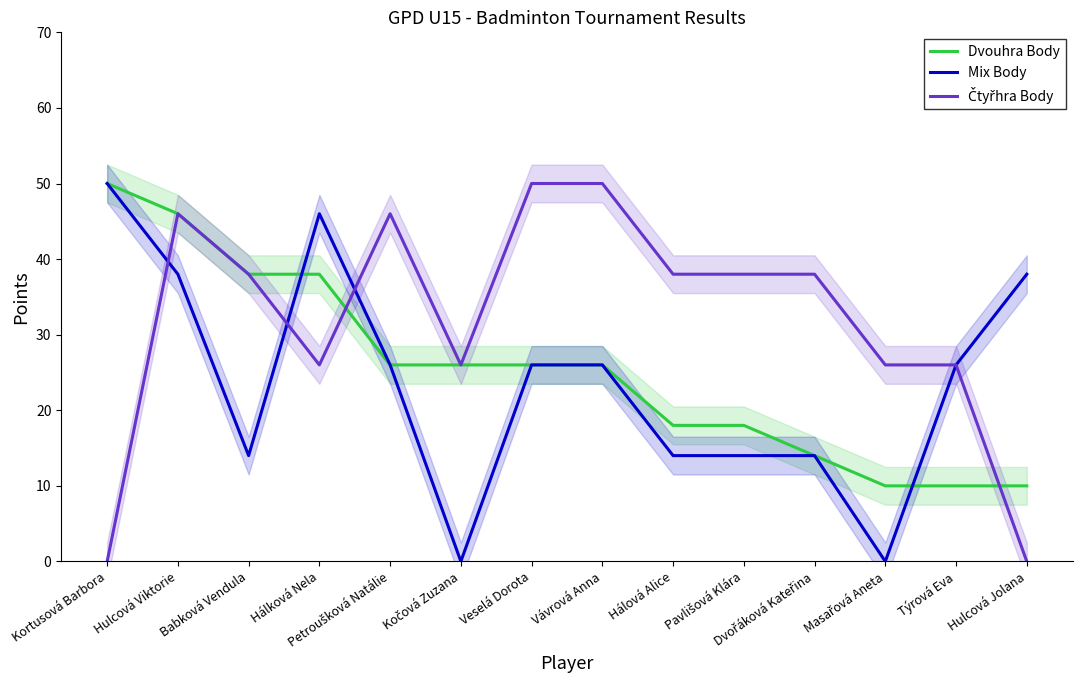

At which category is the sum across all series the highest?

Hulcová Viktorie